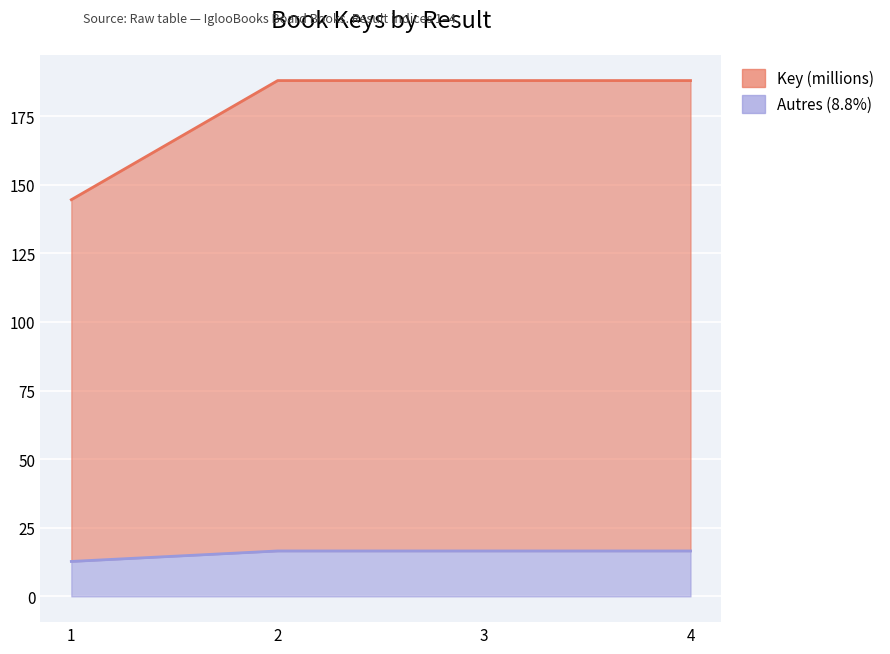

The value at 2 is 291.6. True or false?

False